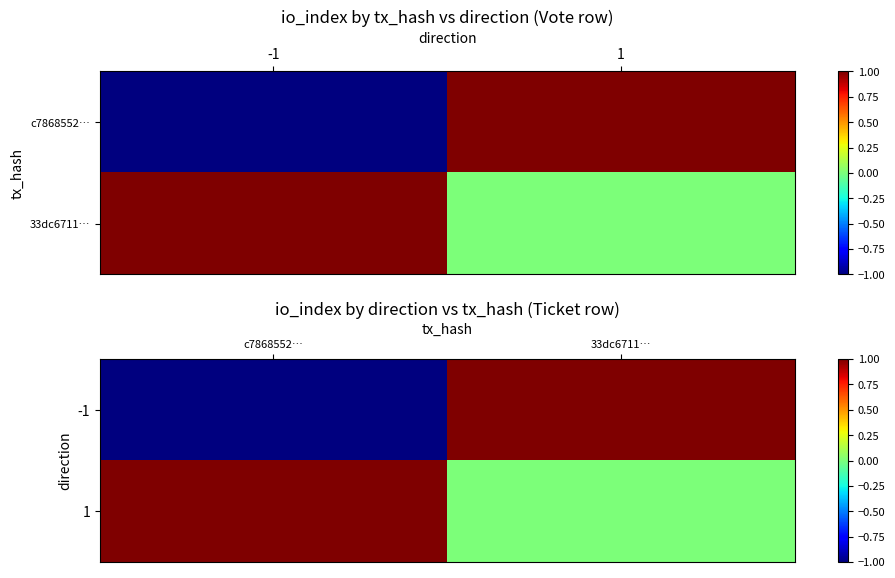

How many data points in 1 are less than 1?

1